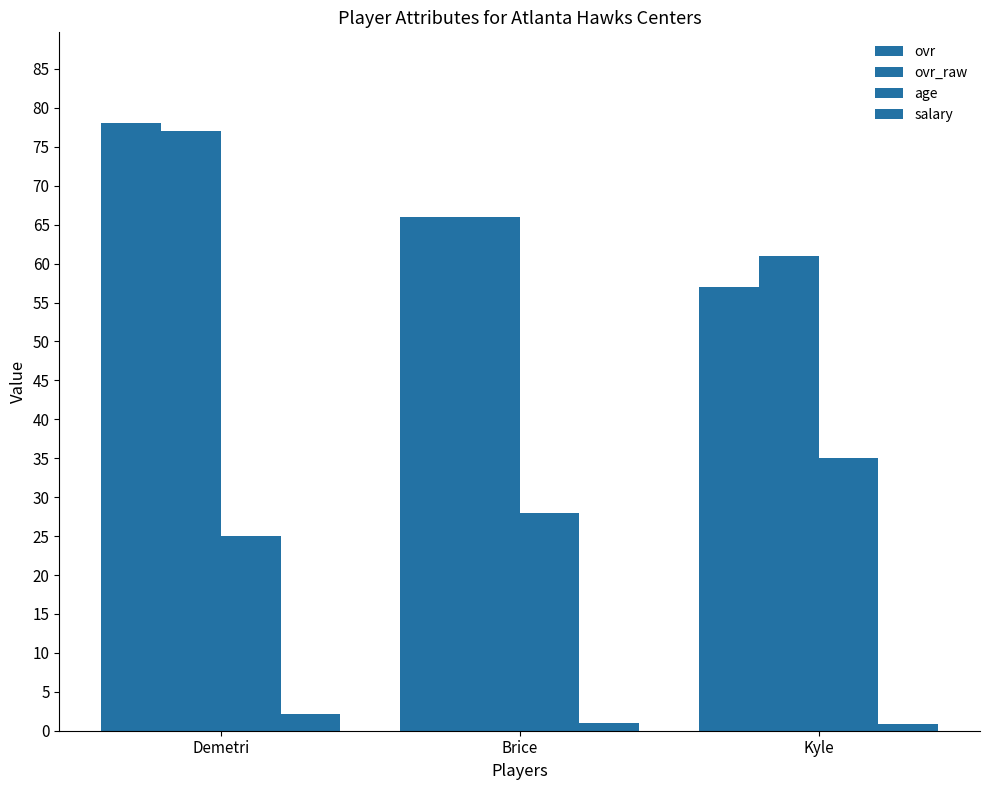

What is the total value across all series at Brice?

161.0